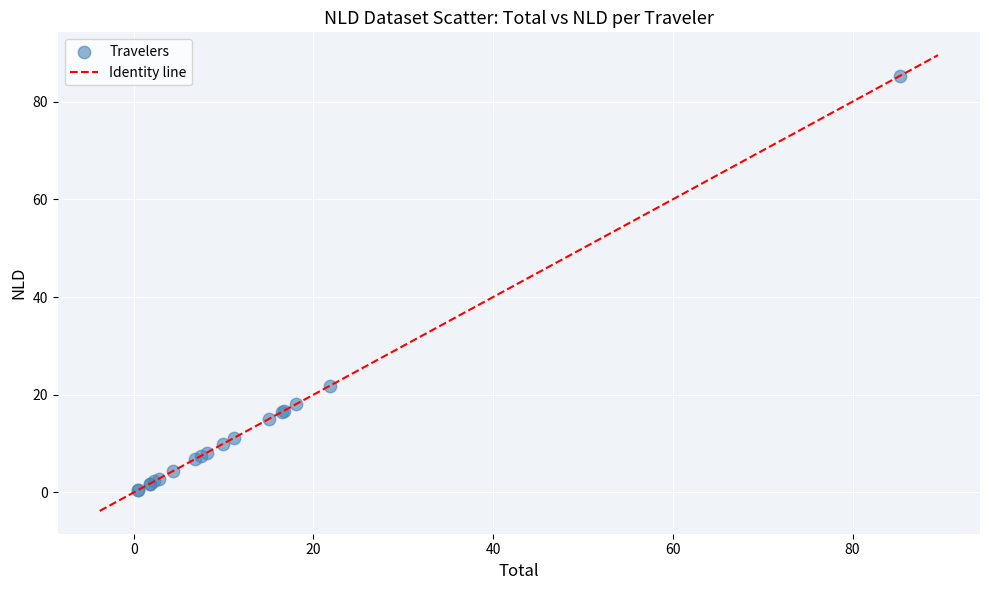

What Y value in the scatter plot is closest to 42?

21.9